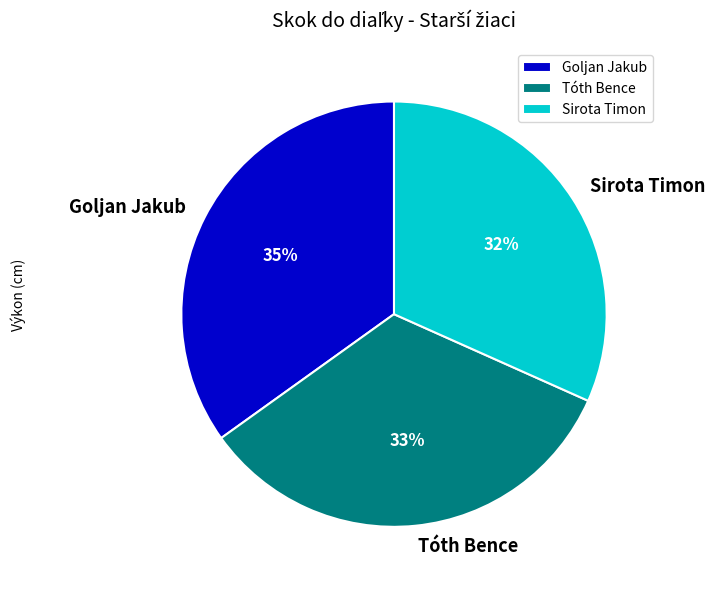

To the nearest percent, what portion does Sirota Timon represent?

32%